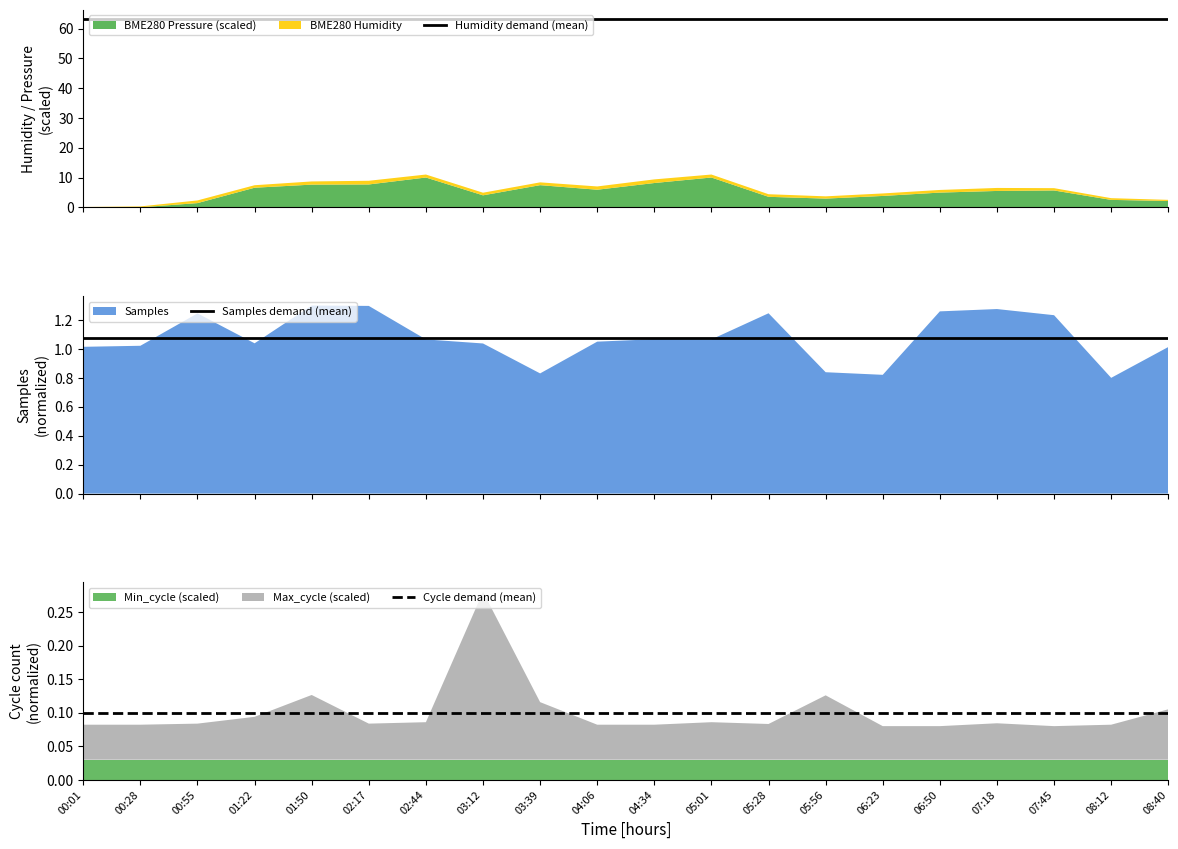

What value does the Cycle demand (mean) series have at 01:50?

0.1